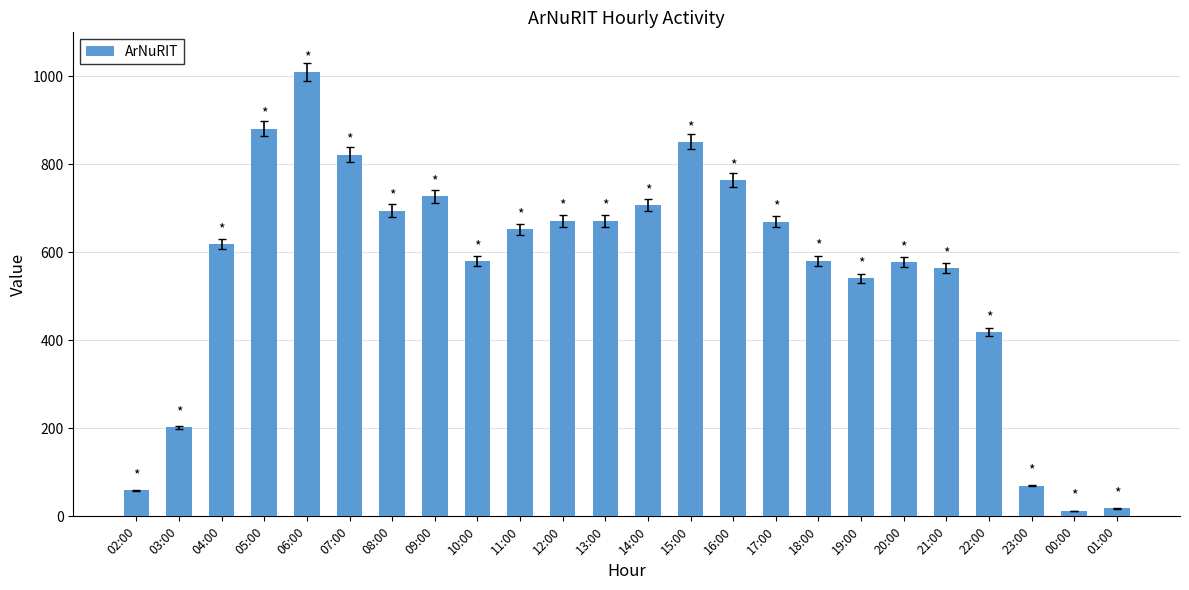

How many values are below 652?

12